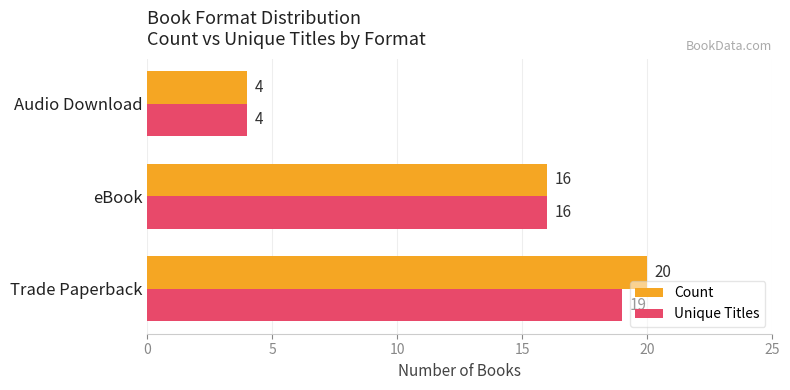

What is the maximum value shown in the chart?

20